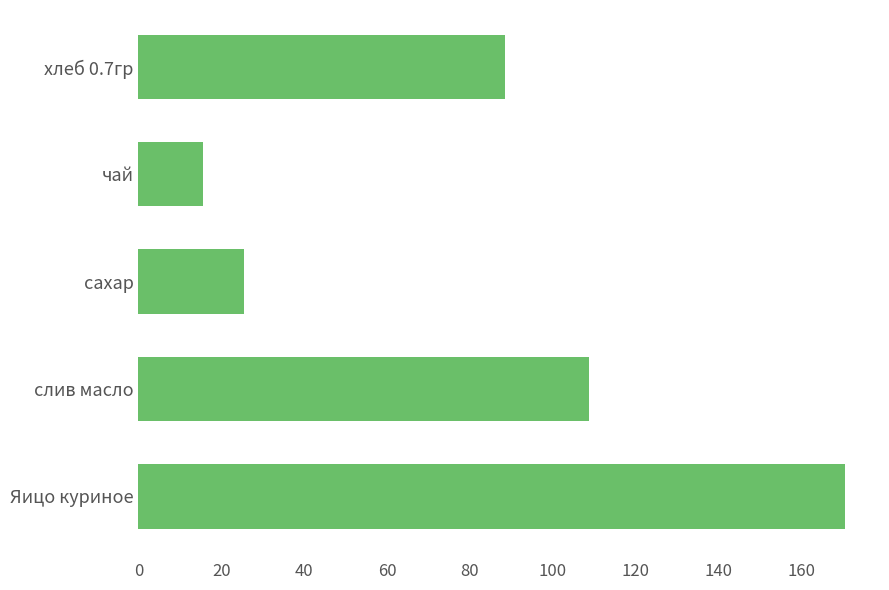

What is the difference between the maximum and minimum values?

155.0